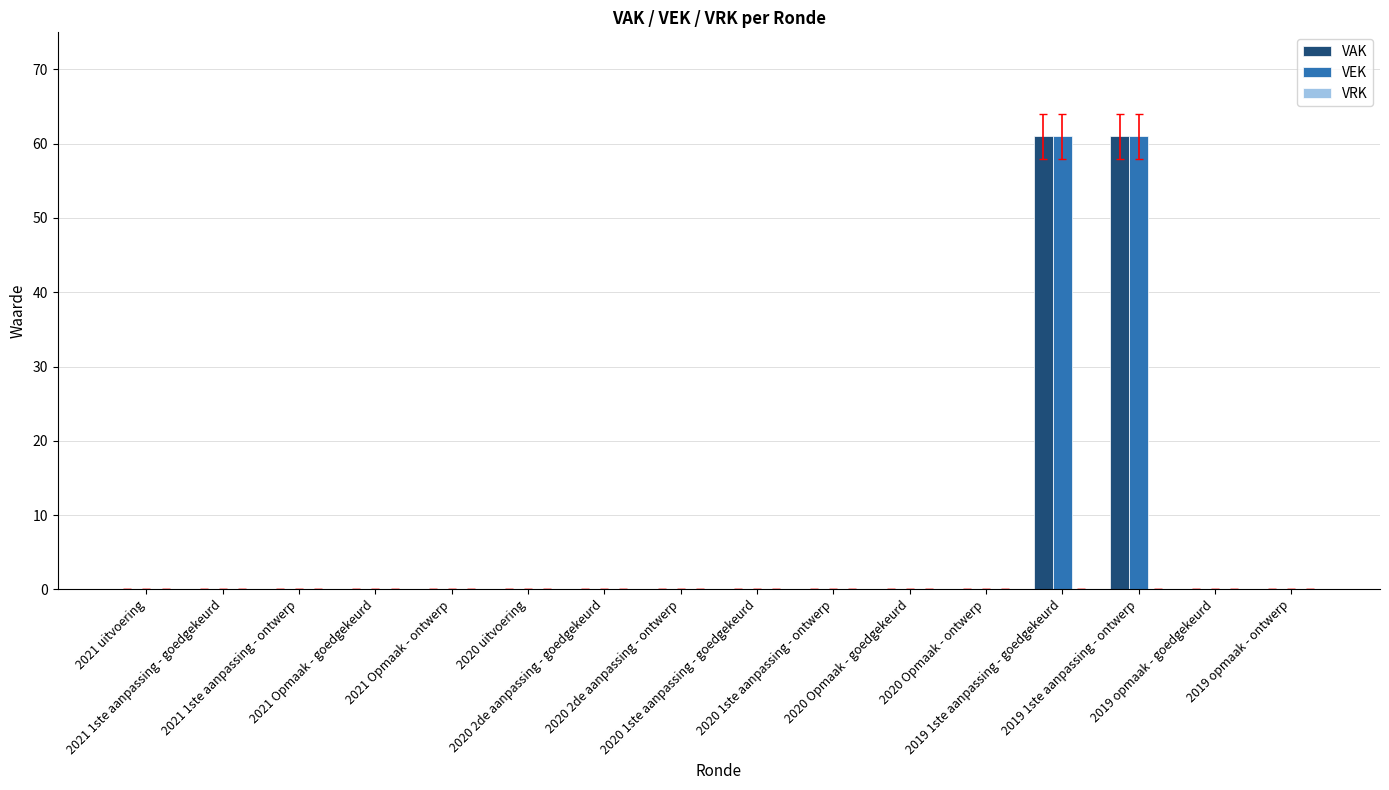

What is the highest value of the VAK series?

61